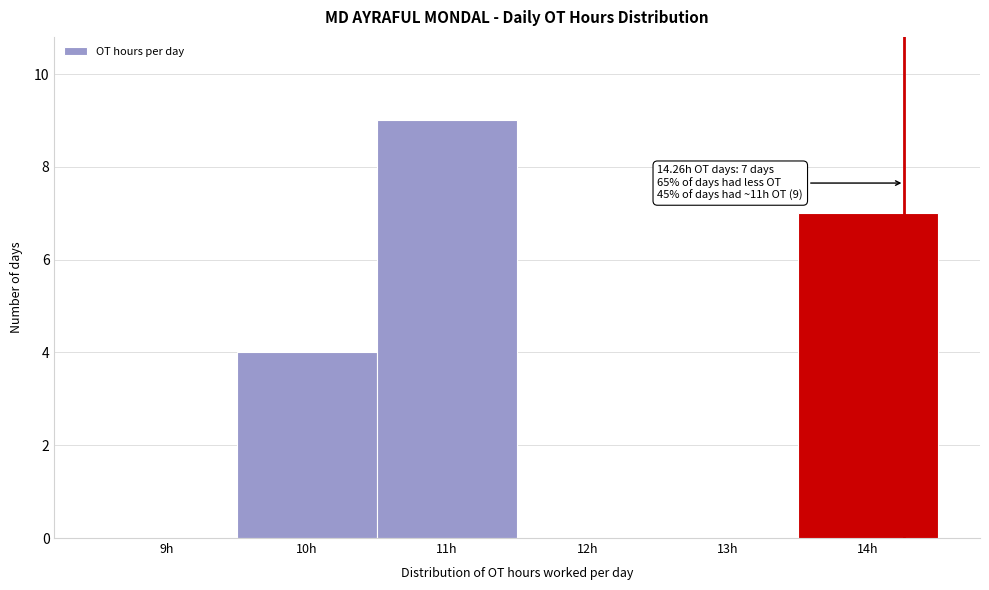

Over which range of the x-axis is the bar tallest?

10.5 to 11.5